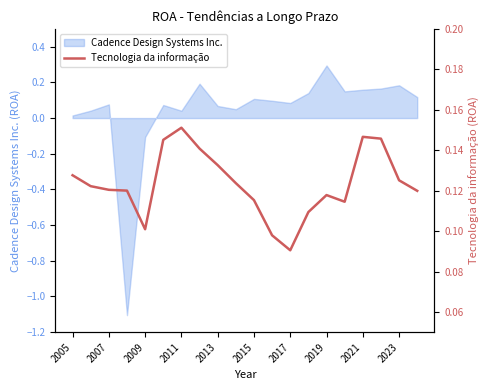

The value of Cadence Design Systems Inc. at 2023 is 0.2. True or false?

True